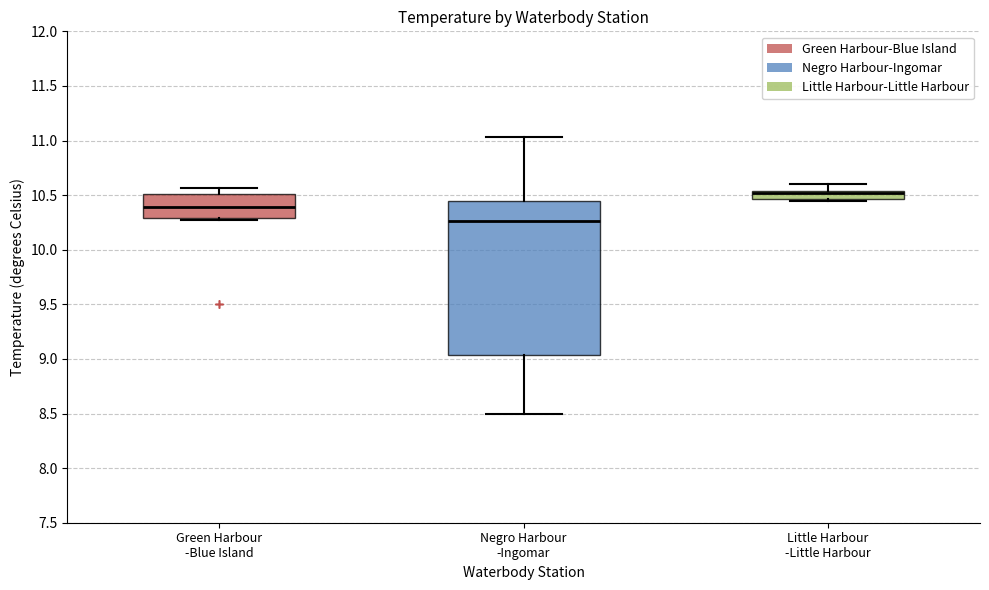

Which box is the tallest, from its lower edge to its upper edge?

Negro Harbour -Ingomar